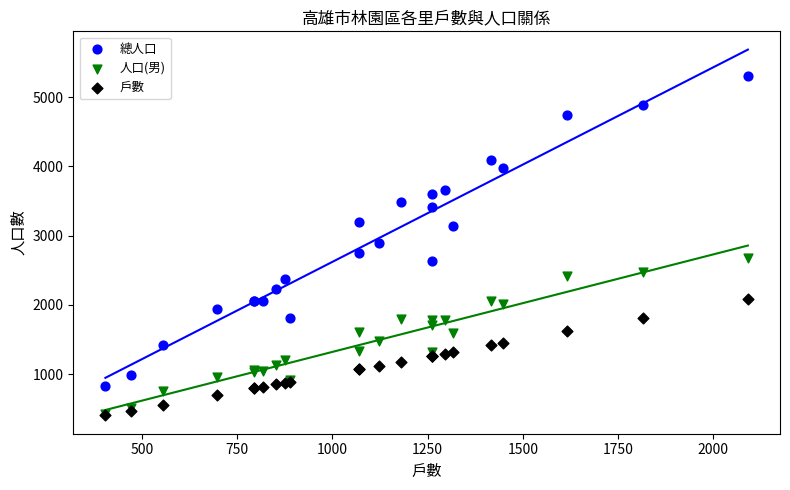

Which series reaches the maximum Y coordinate?

總人口